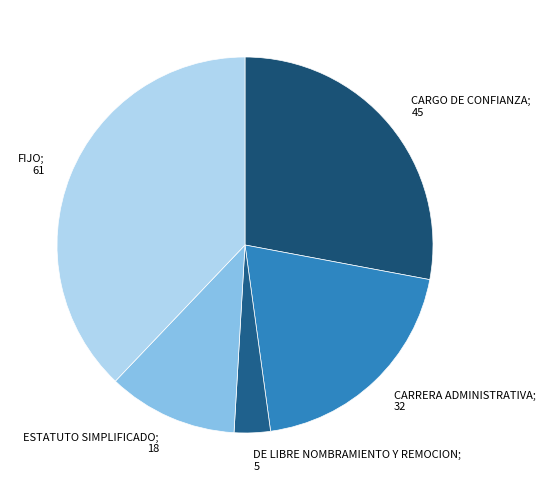

Rank the categories by value from highest to lowest.

FIJO, CARGO DE CONFIANZA, CARRERA ADMINISTRATIVA, ESTATUTO SIMPLIFICADO, DE LIBRE NOMBRAMIENTO Y REMOCION